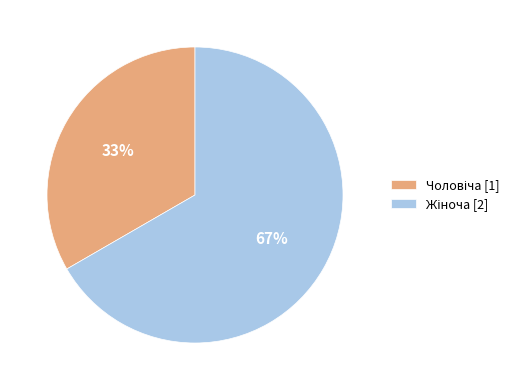

Is there any slice that represents more than half of the pie?

Yes